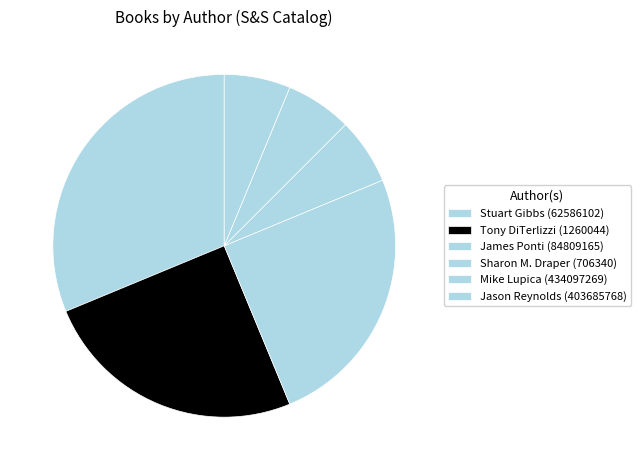

To the nearest percent, what is the combined percentage of Jason Reynolds (403685768) and Mike Lupica (434097269)?

12%